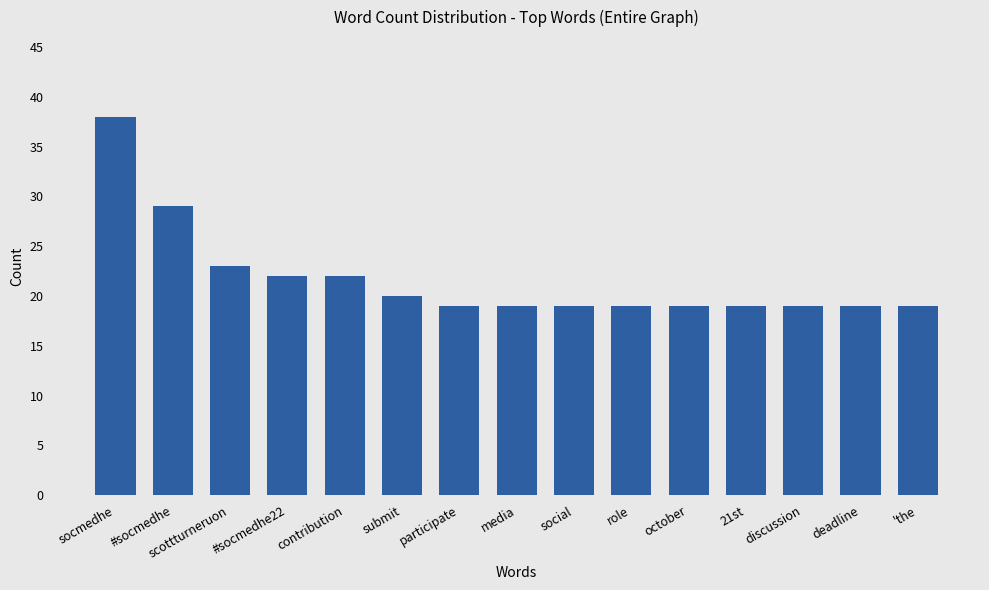

Does the chart contain stacked bars?

No